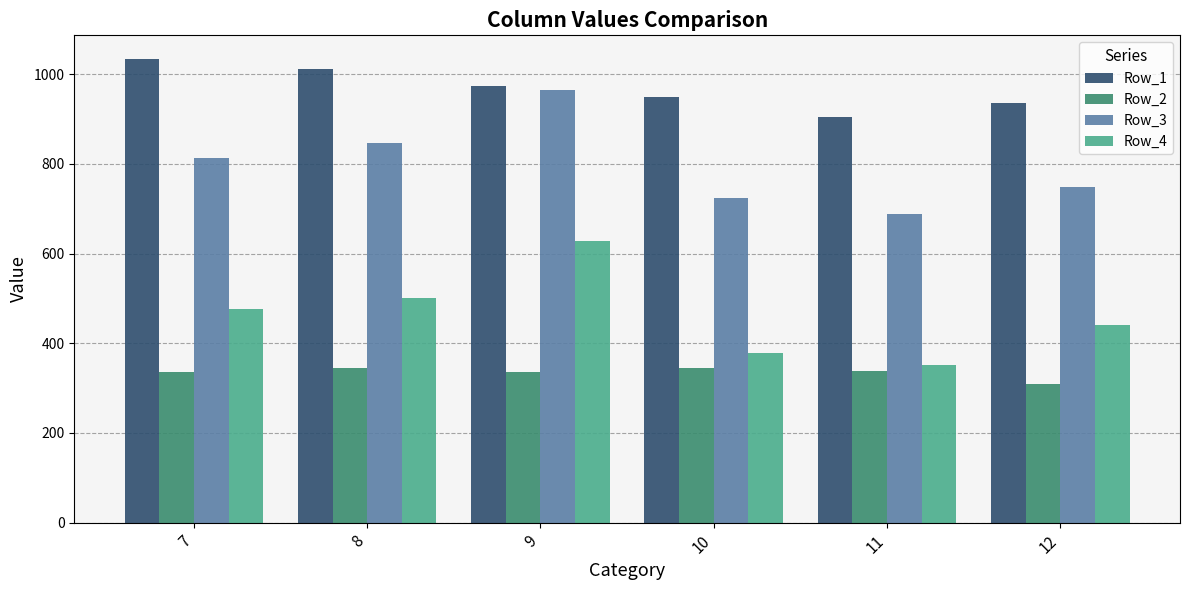

Count the number of data series in this chart.

4